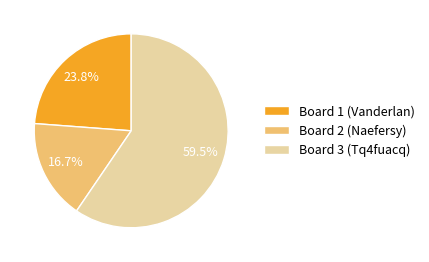

To the nearest percent, what is the average slice percentage?

33%